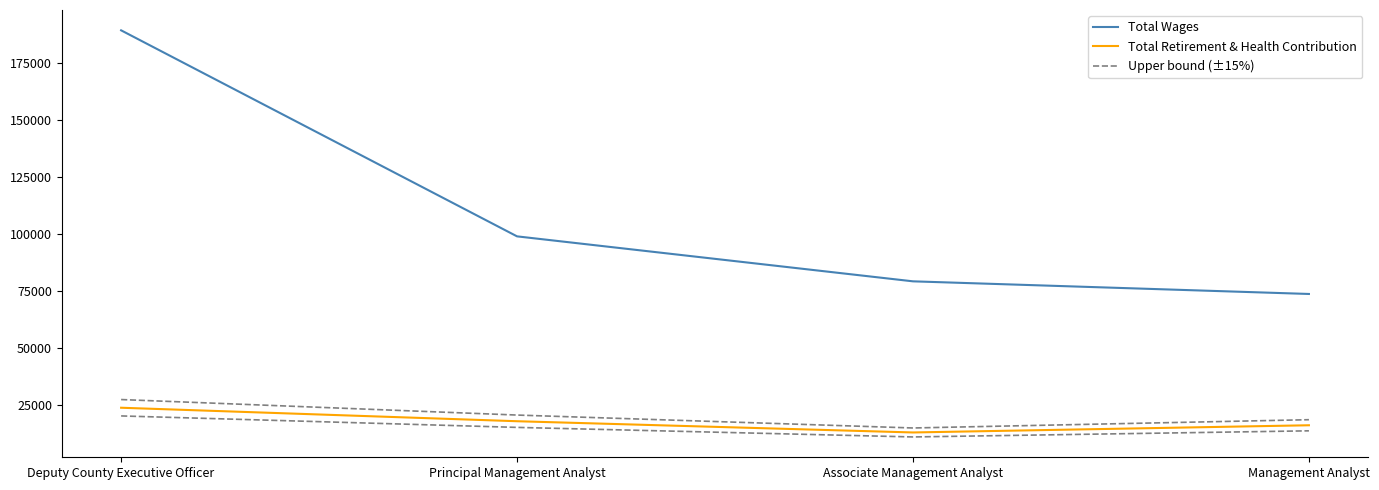

Reading left to right, transcribe all the data shown in this chart.

Total Wages: Deputy County Executive Officer=189459.0	Principal Management Analyst=99105.0	Associate Management Analyst=79384.0	Management Analyst=73844.0
Total Retirement & Health Contribution: Deputy County Executive Officer=23951.0	Principal Management Analyst=18035.0	Associate Management Analyst=13108.0	Management Analyst=16266.0
Upper bound (±15%): Deputy County Executive Officer=27543.6	Principal Management Analyst=20740.2	Associate Management Analyst=15074.2	Management Analyst=18705.9